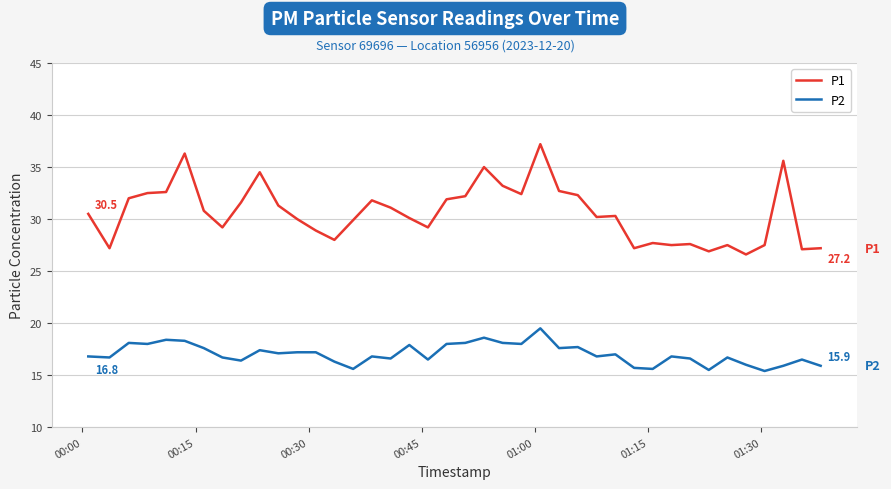

Which series has the largest total across all categories?

P1